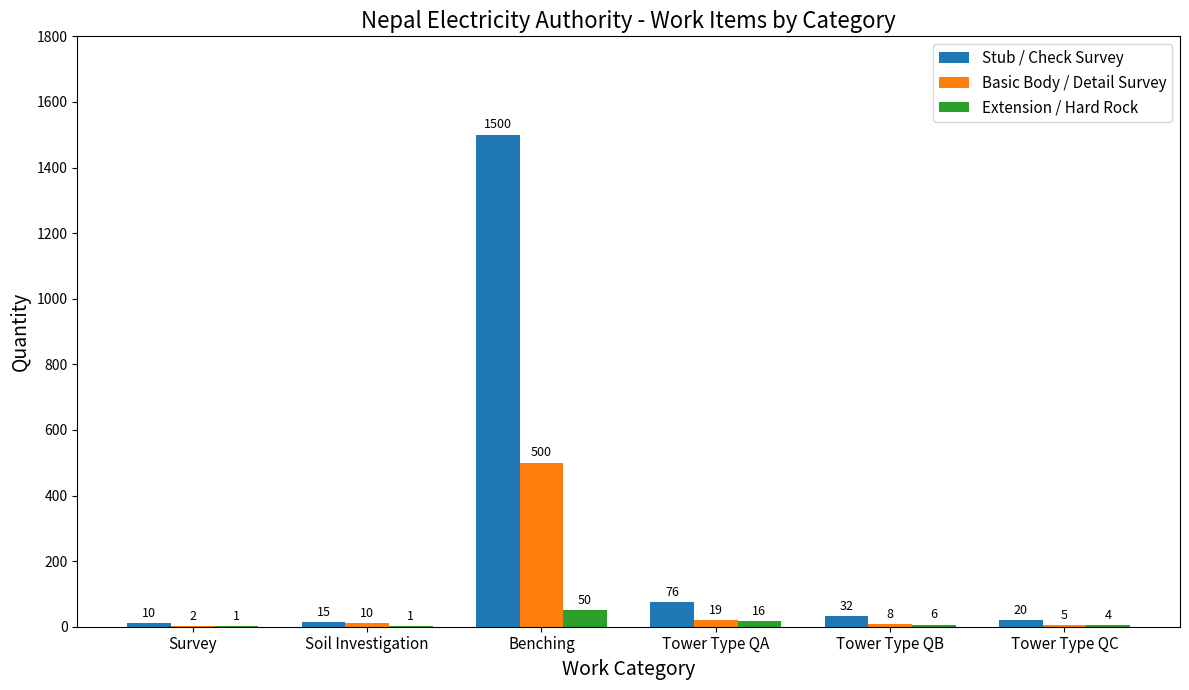

Where is Extension / Hard Rock nearest to the value 25?

Tower Type QA